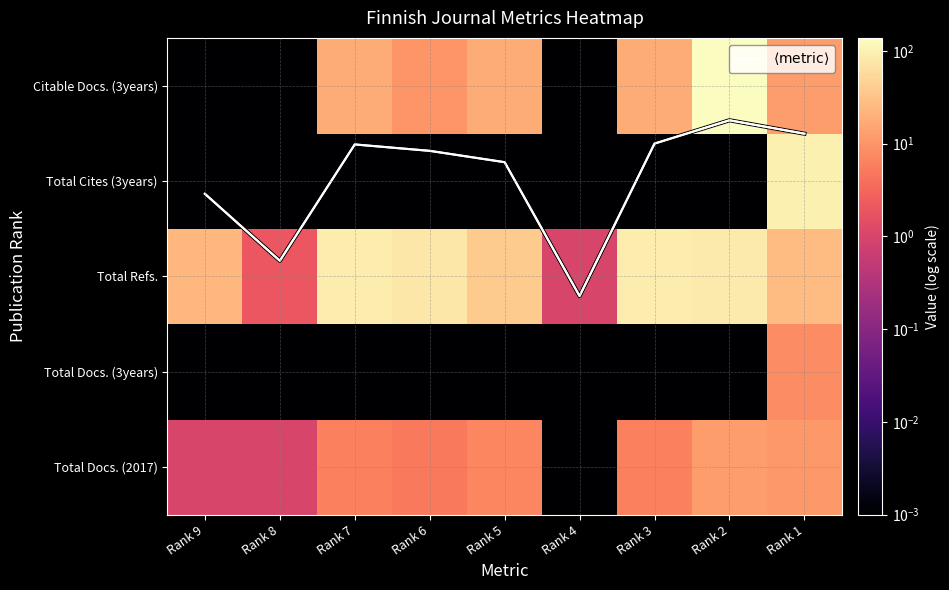

What is the difference between the highest and lowest values at Rank 2?

138.0